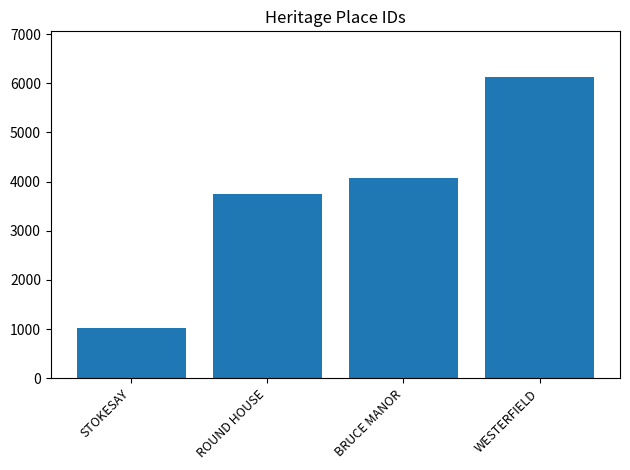

What is the label of the 3rd bar from the left?

BRUCE MANOR